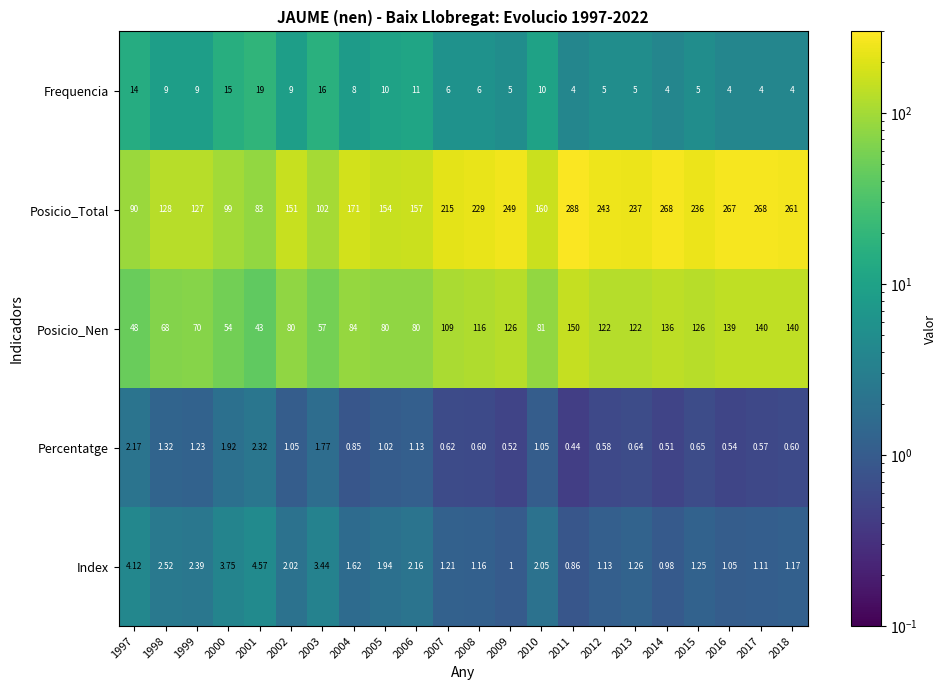

Which series has the largest range (max minus min)?

Posicio_Total